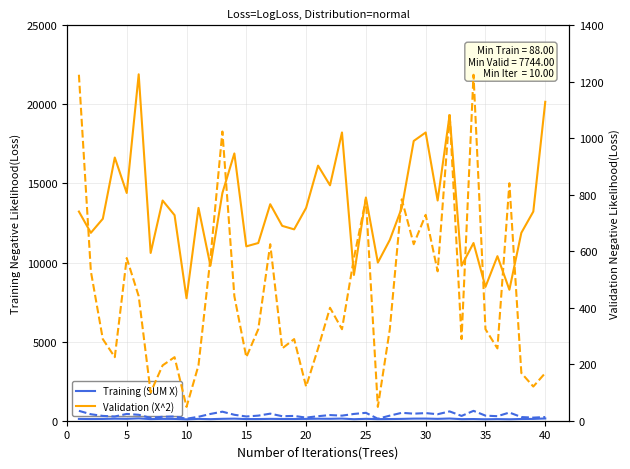

Where do Y^2 and SUM (X) first cross each other?

25 and 30